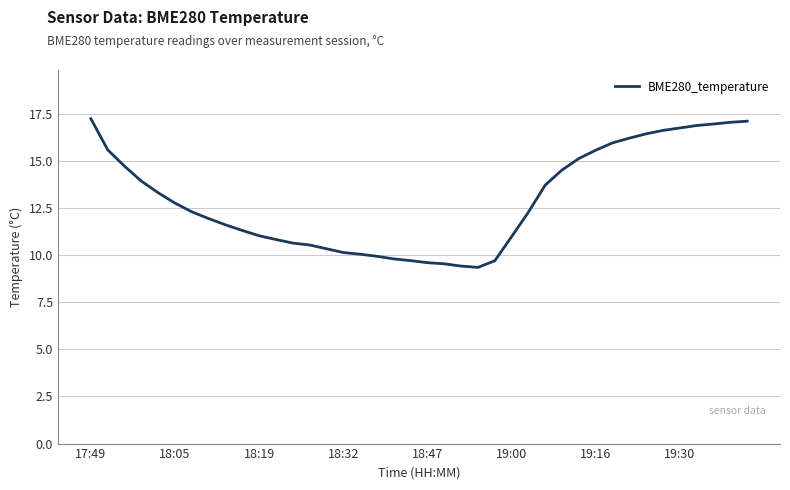

What is the difference between the maximum and minimum values?

7.9